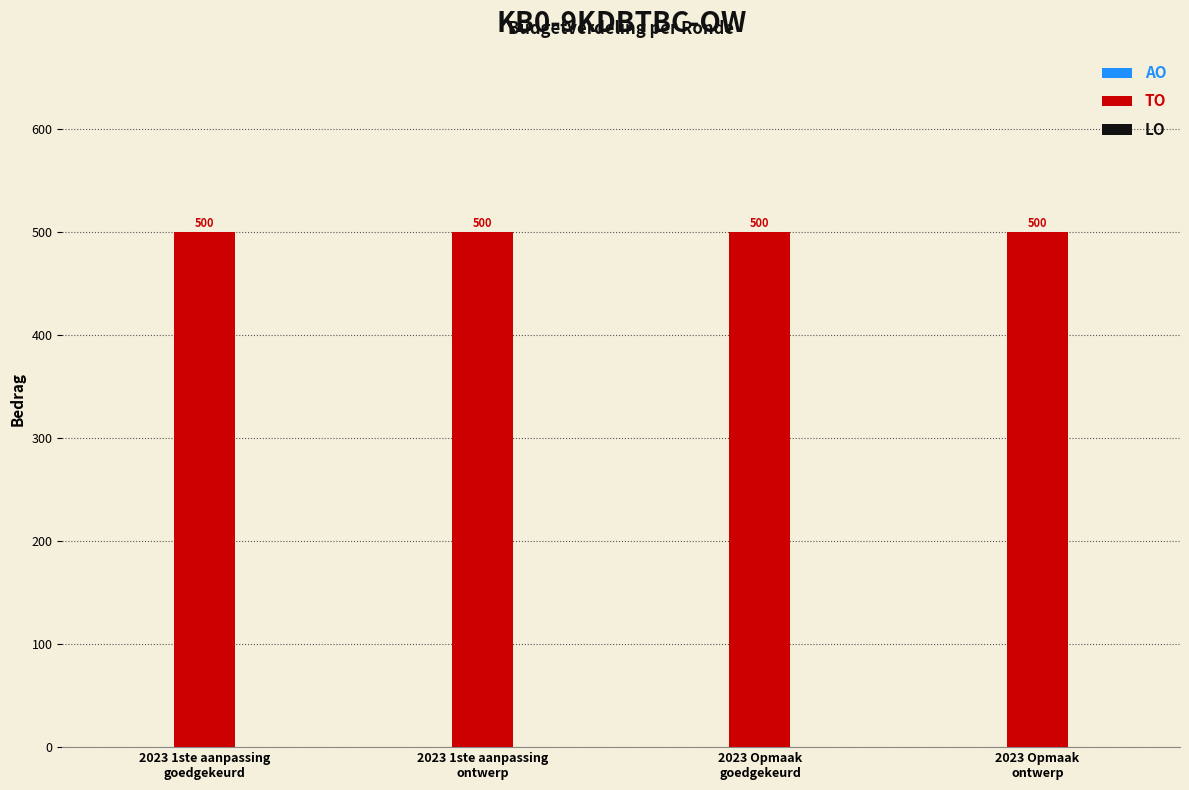

Between 2023 1ste aanpassing
ontwerp and 2023 Opmaak
ontwerp, which series saw the biggest shift?

AO